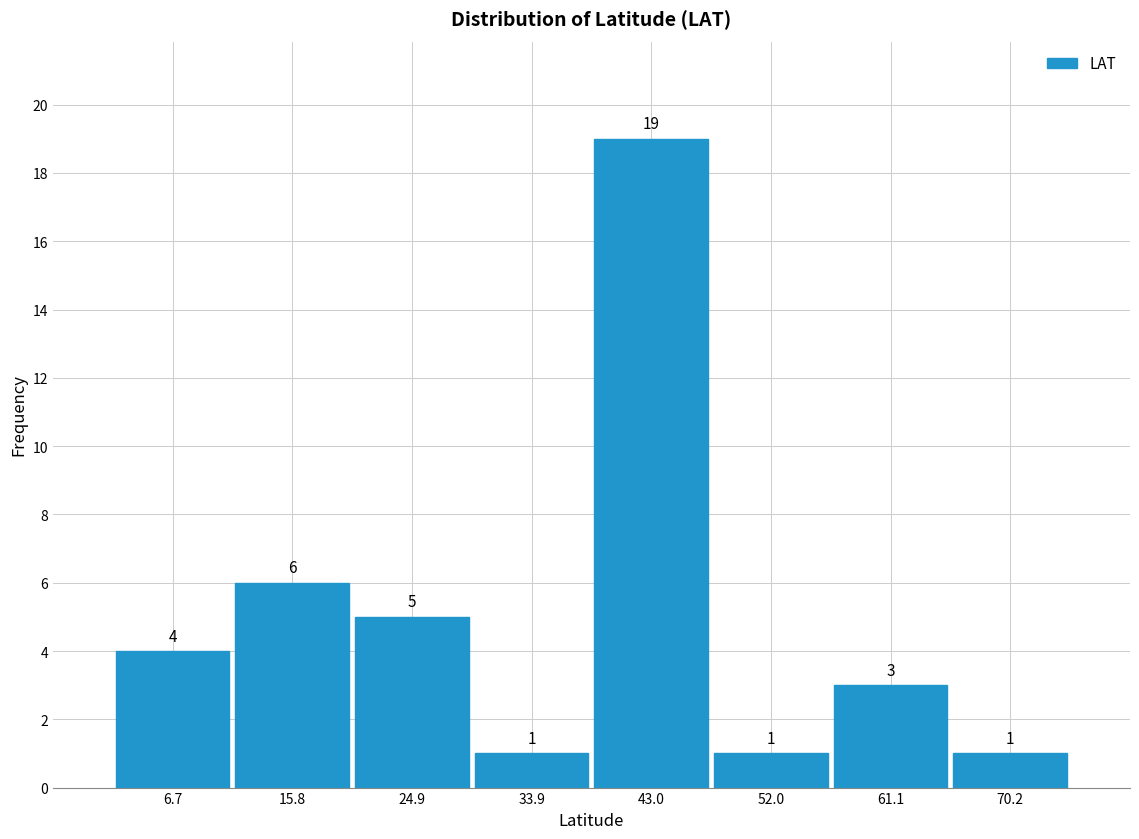

How tall is the bar that spans 48 to 57 on the x-axis? The bar edges are not printed on the chart, so give them approximately, as read against the axis.

1